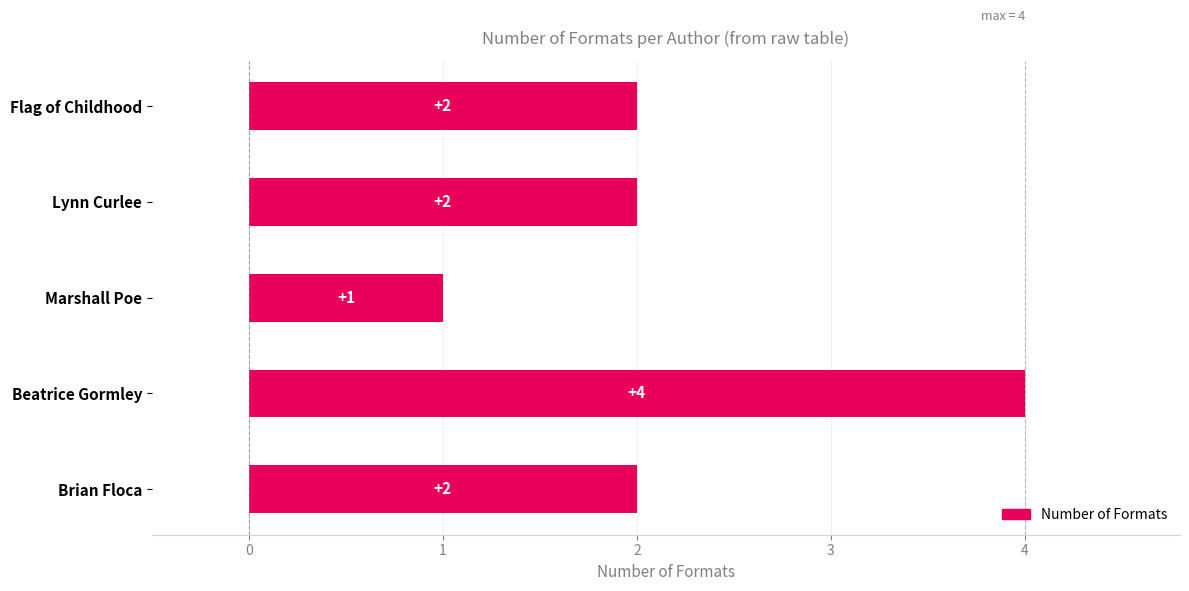

How many values are between 2 and 3?

3